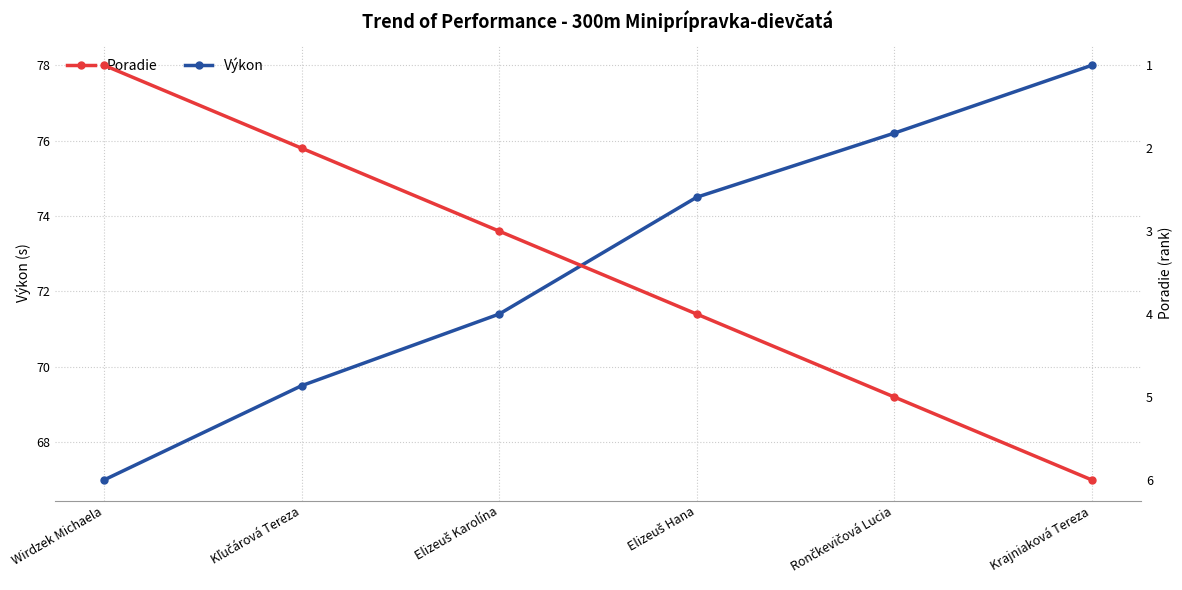

The value of Výkon at Rončkevičová Lucia is 19.1. True or false?

False